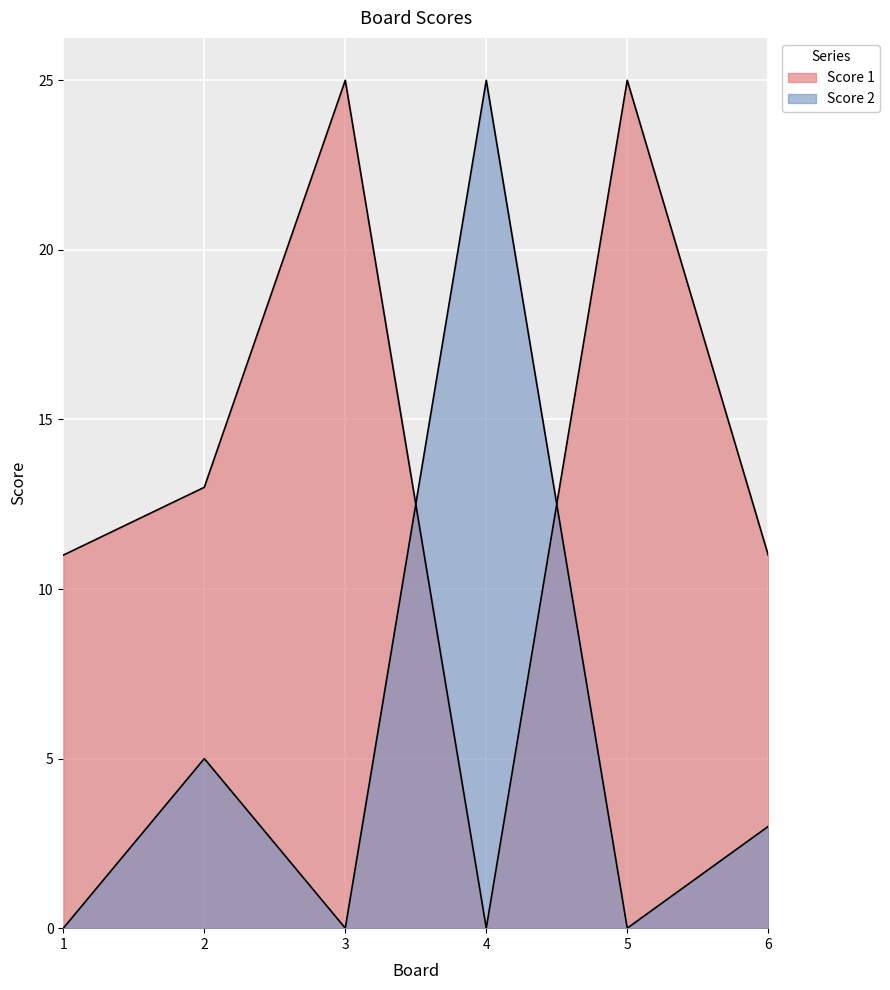

How many distinct data groups are displayed?

2